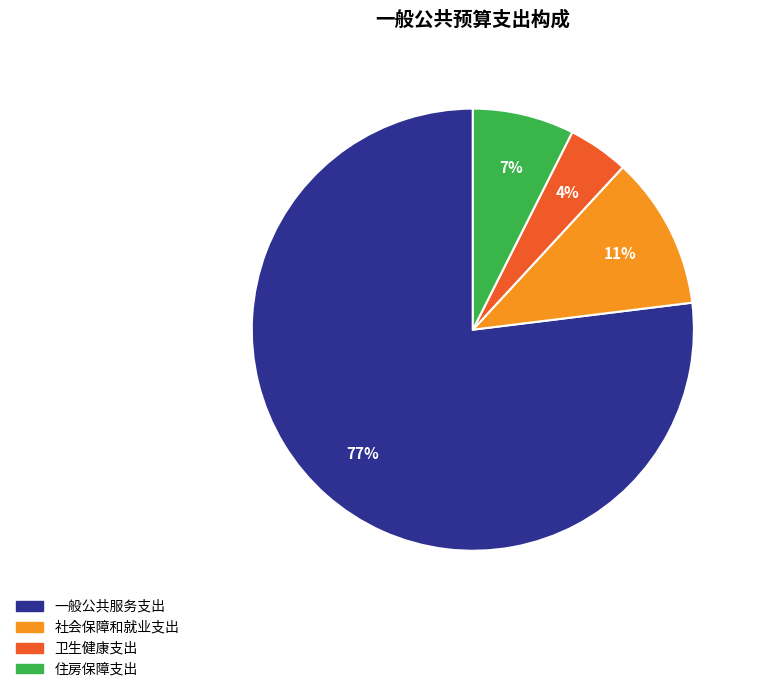

To the nearest percent, what portion does 社会保障和就业支出 represent?

11%